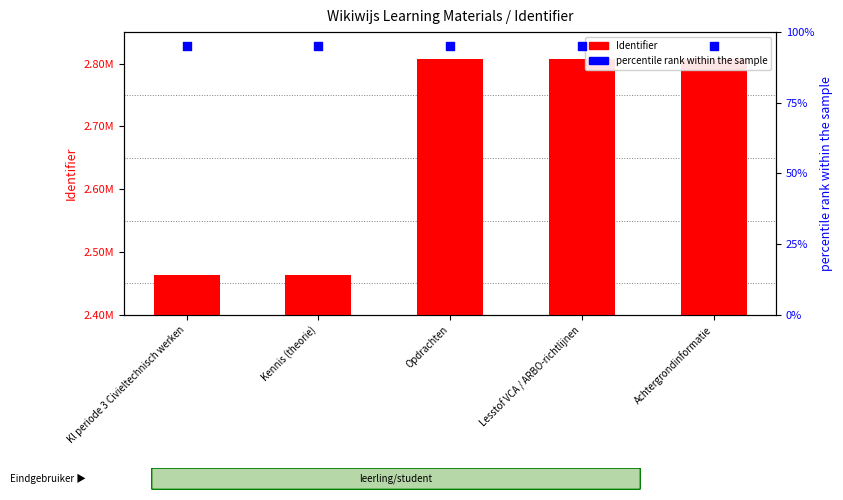

Which series has the largest total across all categories?

Identifier